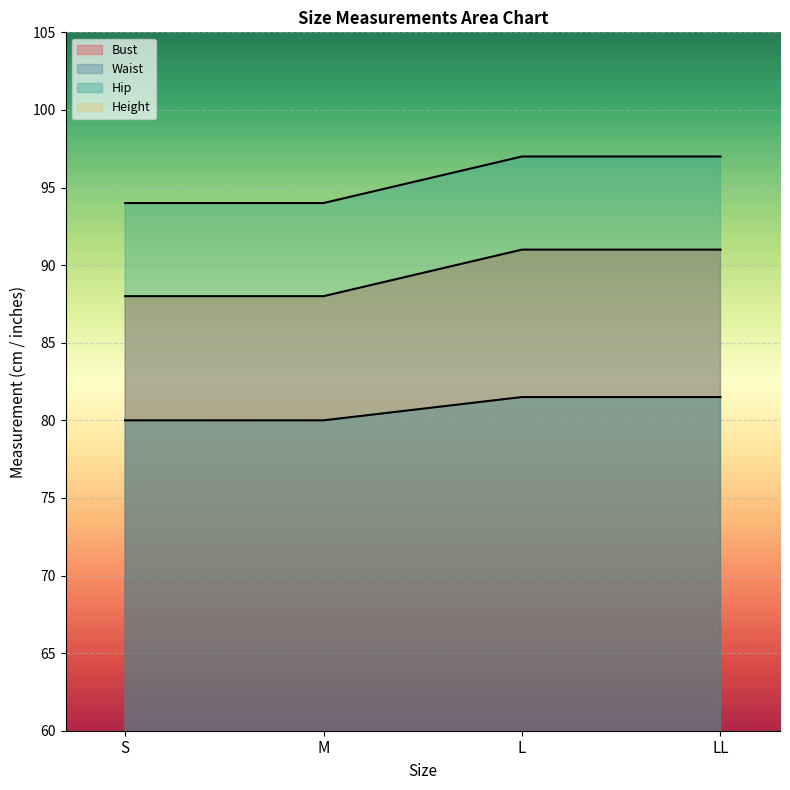

Which series has the largest total across all categories?

Hip